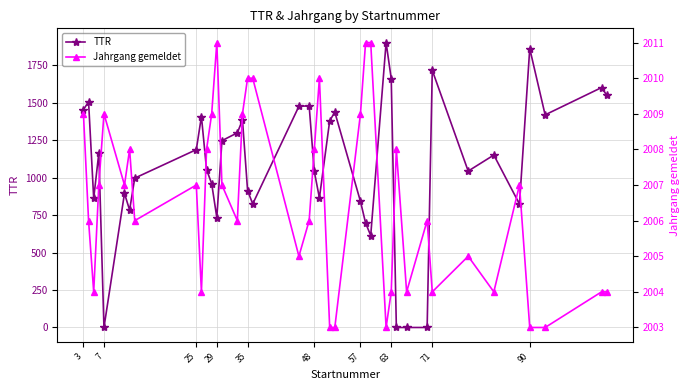

What is the difference between the maximum and minimum values in the Jahrgang gemeldet series?

8